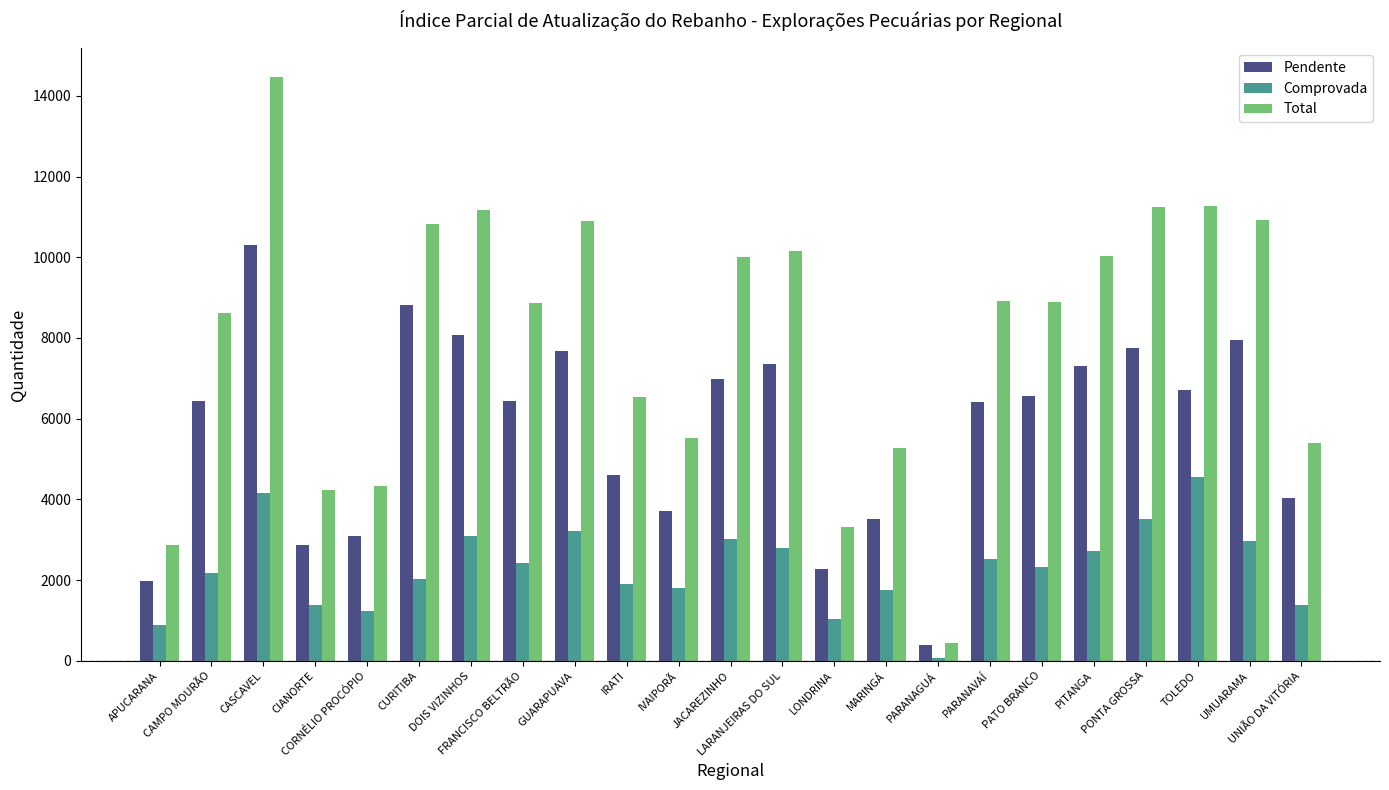

What is the spread (max minus min) of values at CAMPO MOURÃO?

6445